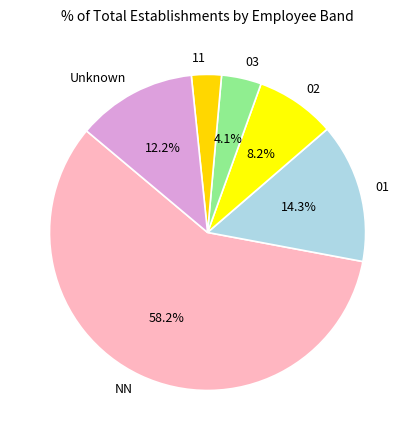

What percentage is the NN slice, to the nearest percent?

58%